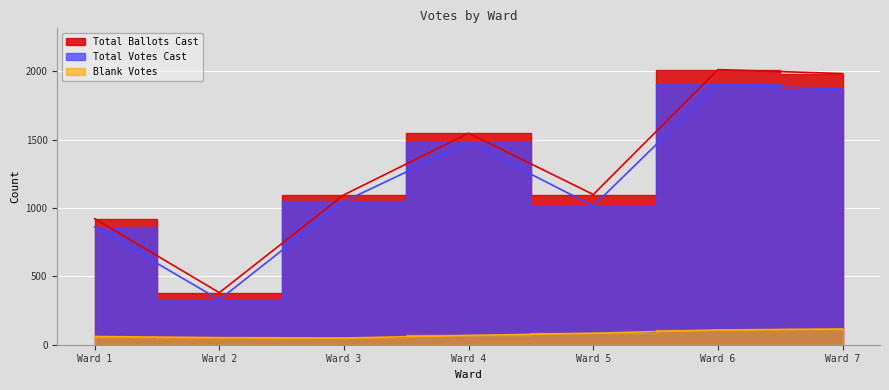

Which series has the widest spread of values?

Total Ballots Cast